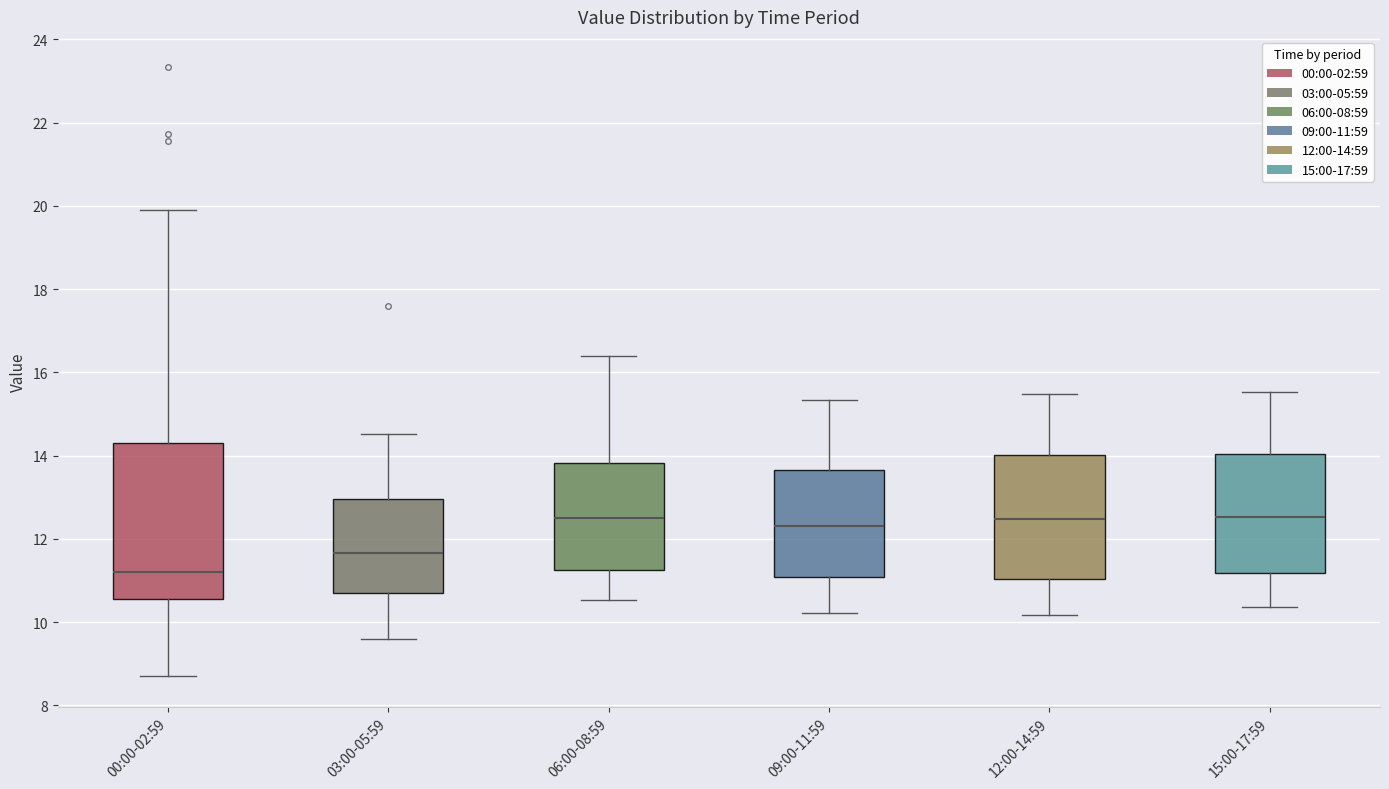

Reading left to right, read every box against the y-axis: the position of its median line, the range the box covers, and the ends of its whiskers. The values are not printed on the chart, so give them approximately, as read against the axis.

00:00-02:59: median 11.2, box 10.6 to 14.4, whiskers 8.8 to 20.0
03:00-05:59: median 11.6, box 10.8 to 13.0, whiskers 9.6 to 14.6
06:00-08:59: median 12.6, box 11.2 to 13.8, whiskers 10.6 to 16.4
09:00-11:59: median 12.4, box 11.0 to 13.6, whiskers 10.2 to 15.4
12:00-14:59: median 12.4, box 11.0 to 14.0, whiskers 10.2 to 15.4
15:00-17:59: median 12.6, box 11.2 to 14.0, whiskers 10.4 to 15.6